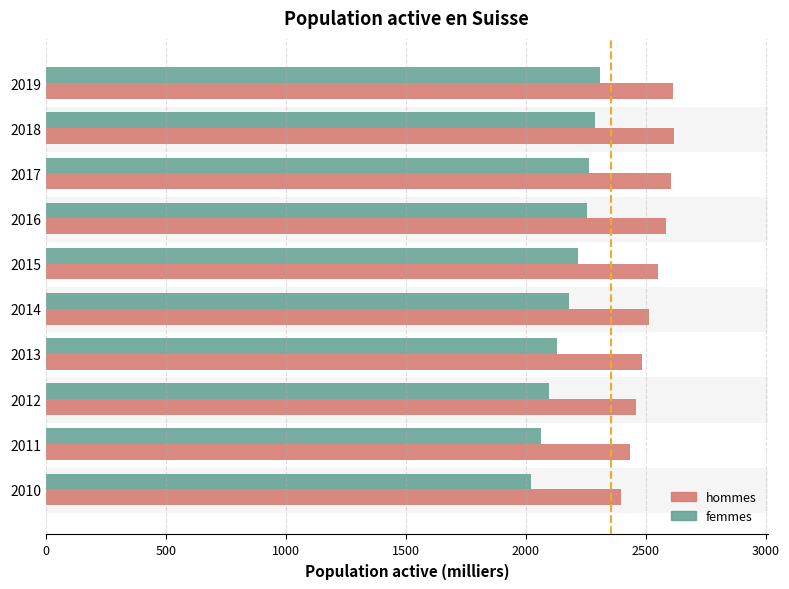

Which series has the largest total across all categories?

hommes